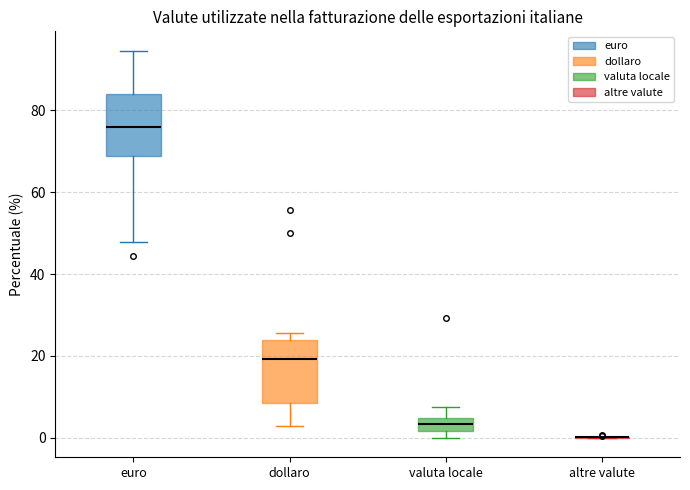

Reading left to right, read every box against the y-axis: the position of its median line, the range the box covers, and the ends of its whiskers. The values are not printed on the chart, so give them approximately, as read against the axis.

euro: median 76, box 68 to 84, whiskers 48 to 94
dollaro: median 20, box 8 to 24, whiskers 2 to 26
valuta locale: median 4 (inside the box), box 2 to 4, whiskers 0 to 8
altre valute: box collapsed to a line at 0, whiskers 0 to 0